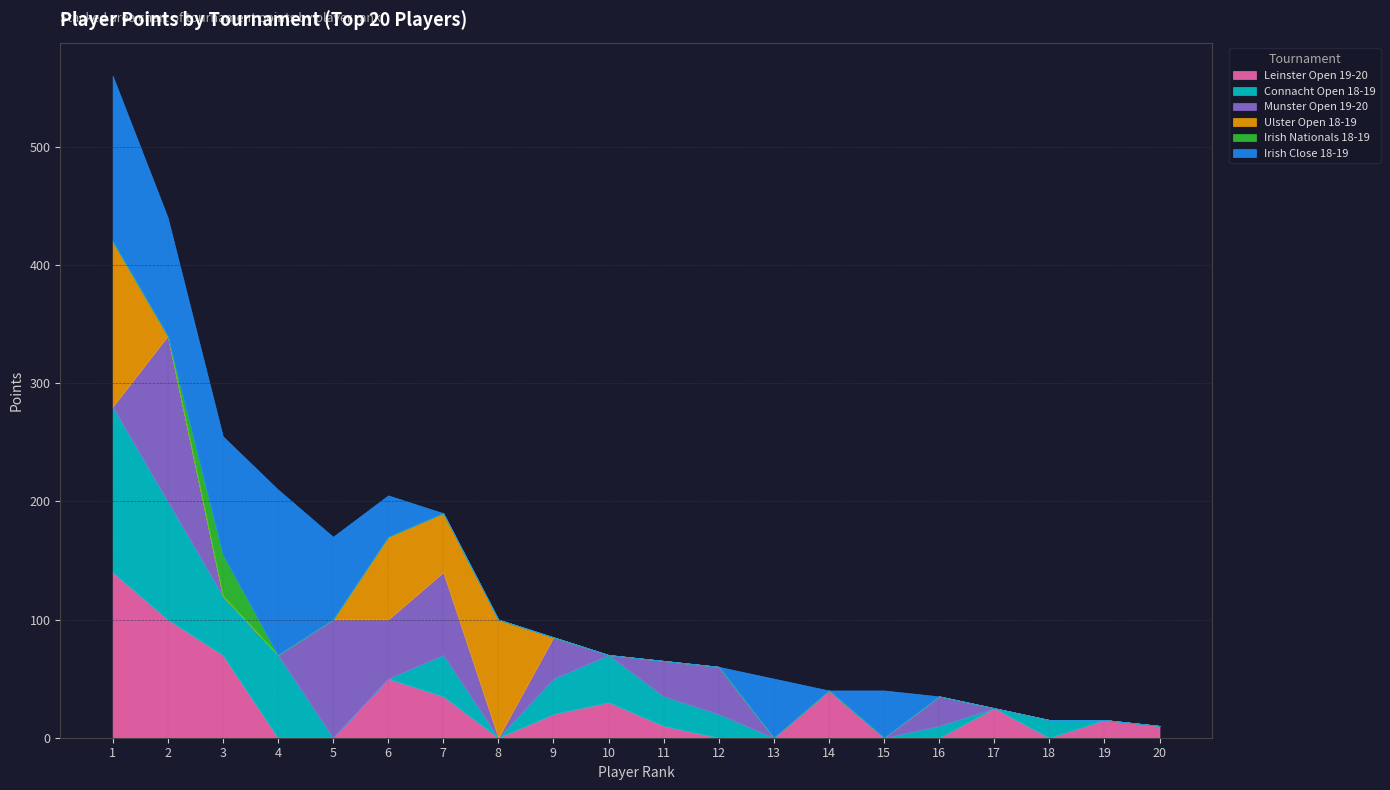

At which category is the sum across all series the highest?

1